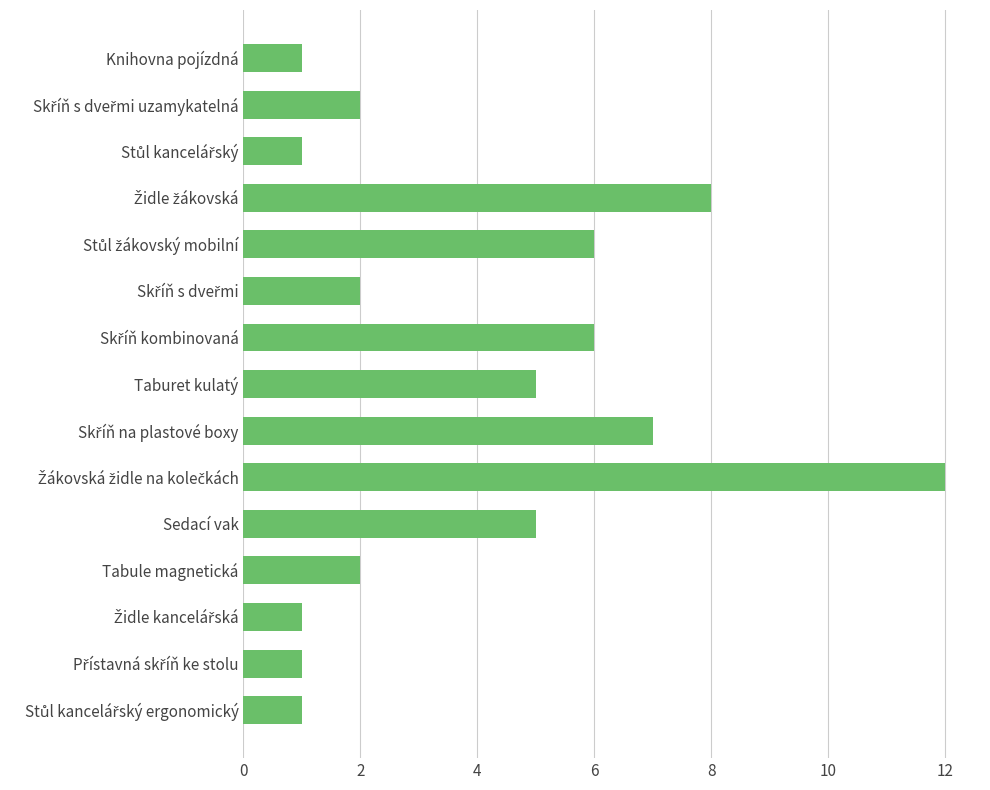

Is it true that the value at Knihovna pojízdná is 1?

True